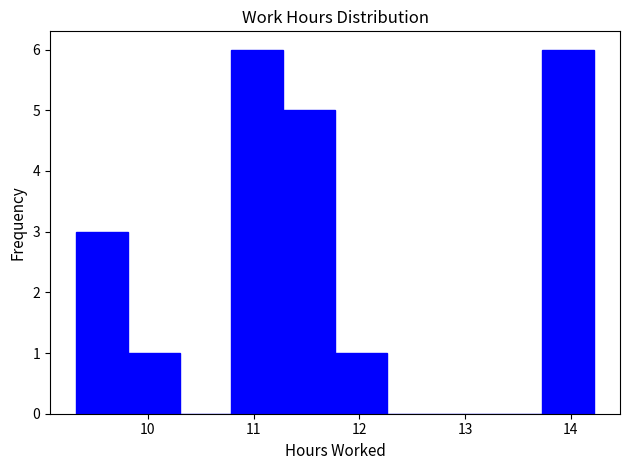

What is the height of the bar covering 9.32 to 9.81 on the x-axis? Neither the bar edges nor the heights are printed on the chart, so give them approximately, as read against the axes.

3